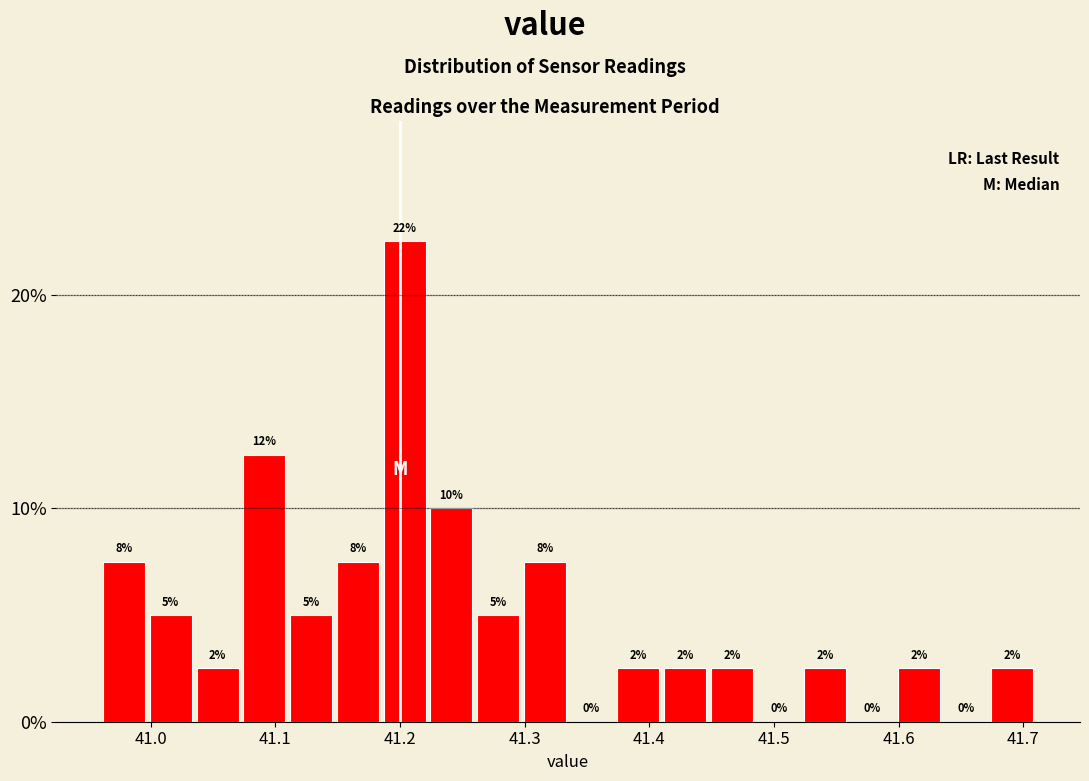

Around what value on the x-axis is the tallest bar? Give the approximate position of its centre, as read against the axis.

41.20